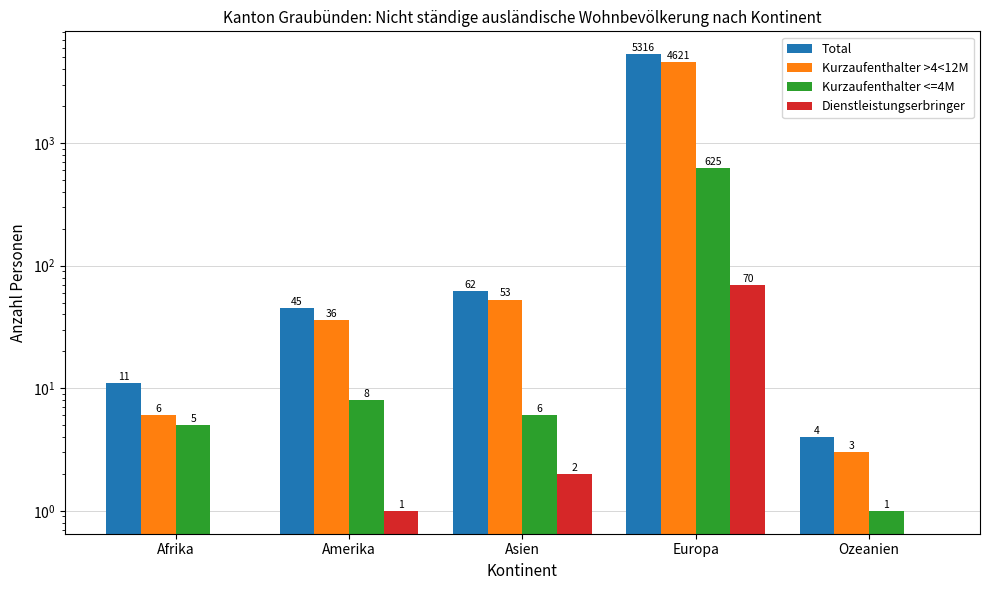

At which category is the sum across all series the highest?

Europa